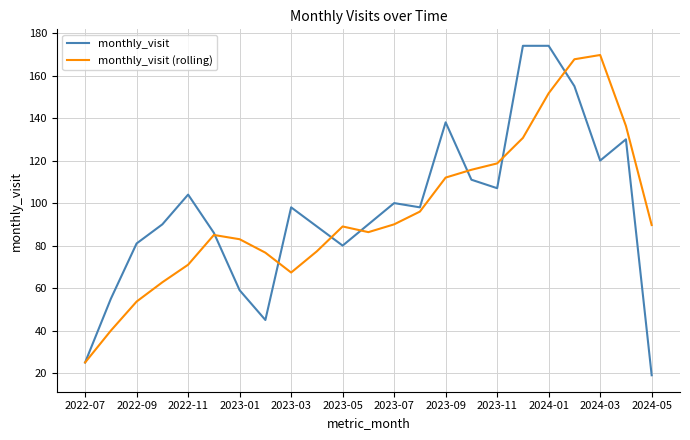

Rank the series by their maximum value, from highest to lowest.

monthly_visit, monthly_visit (rolling)